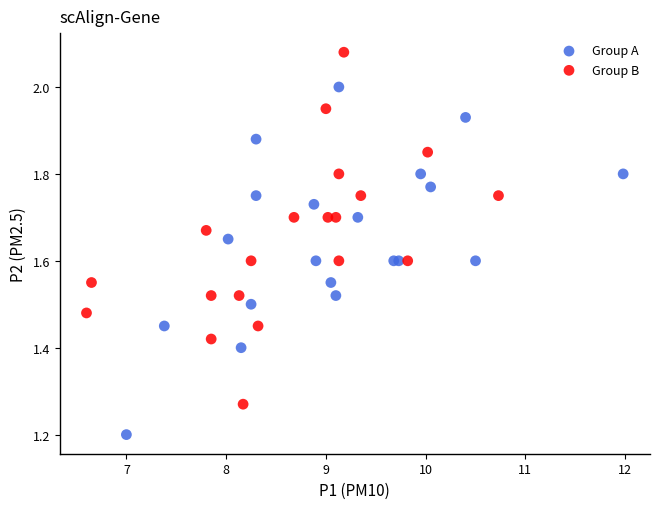

Which series reaches the minimum Y coordinate?

Group A